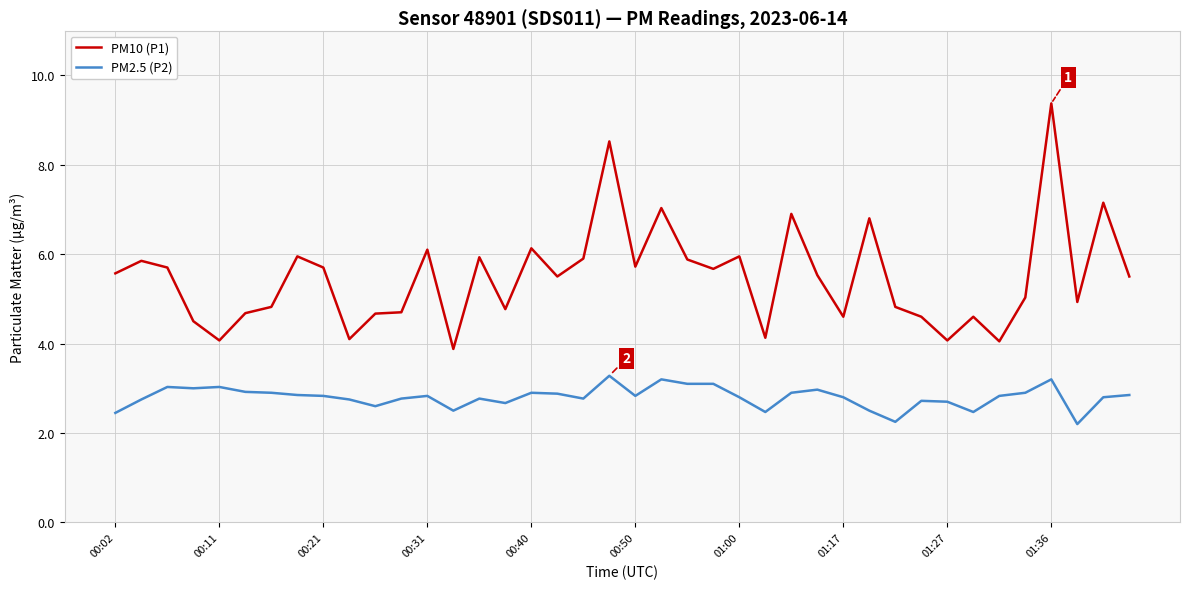

What is the maximum value for PM2.5 (P2)?

3.3